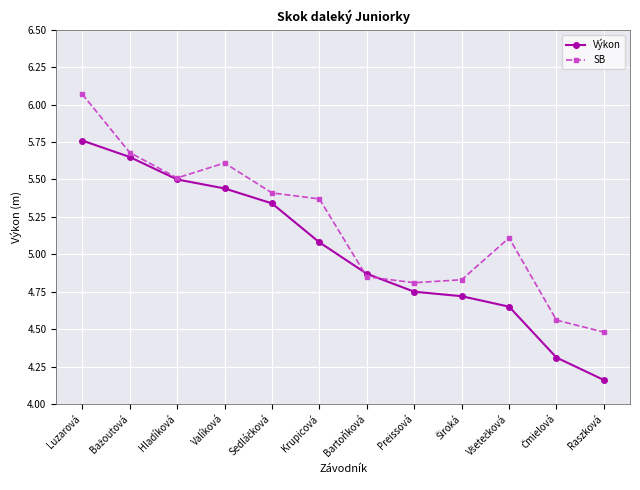

What is the label of the 8th point from the left?

Preissová